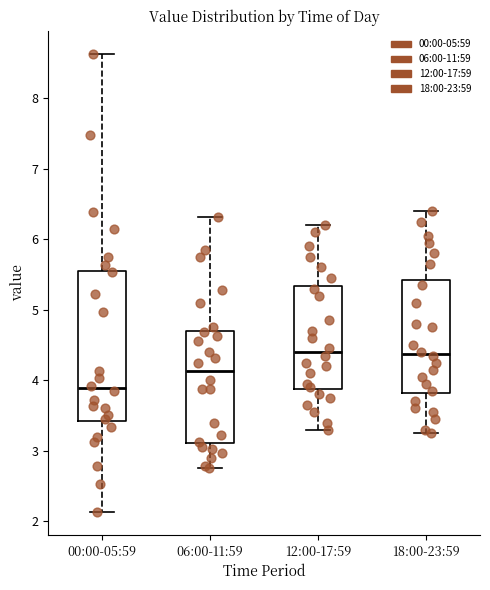

Comparing the boxes themselves (not the whiskers), which one is the tallest?

00:00-05:59